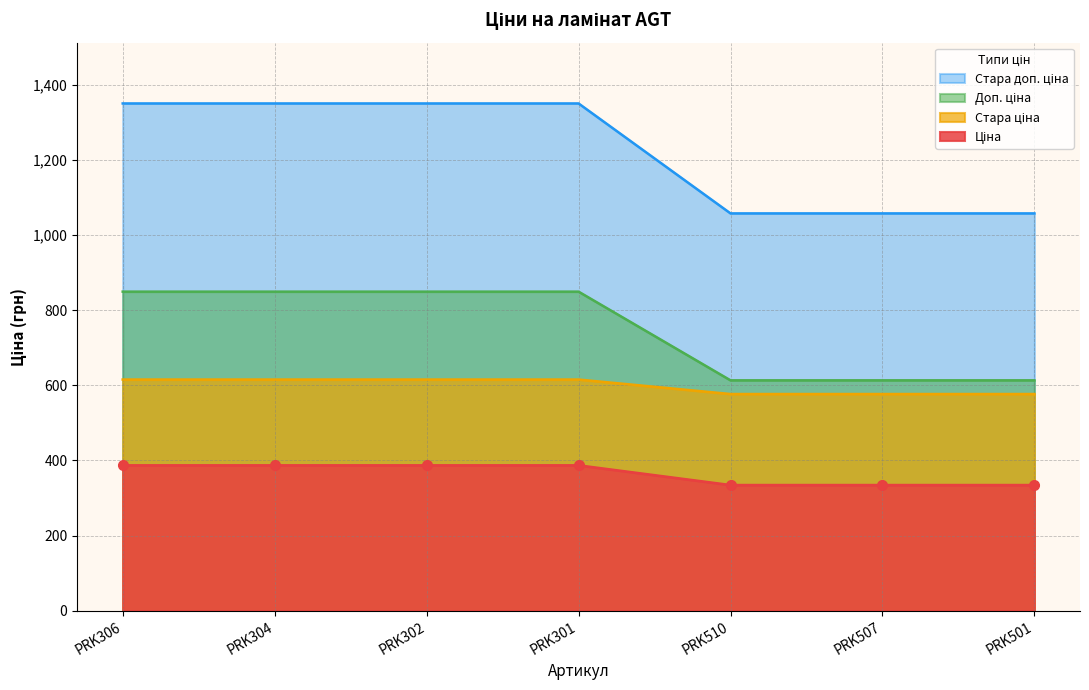

True or false: Ціна and Доп. ціна intersect in this chart.

False